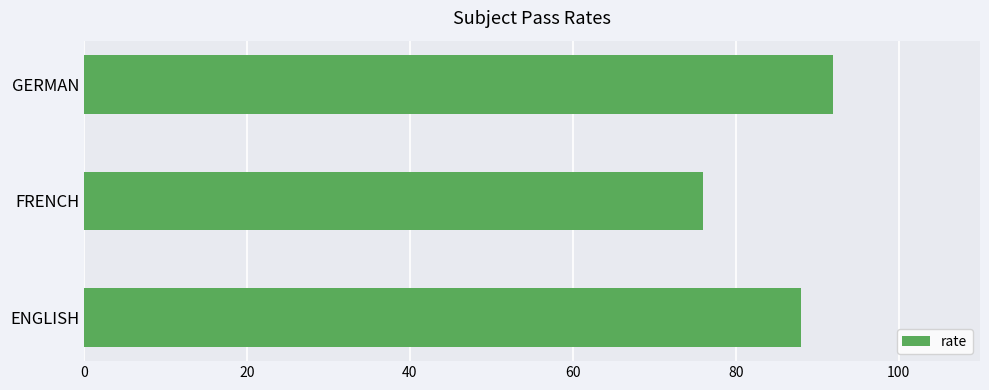

What is the smallest value displayed?

76